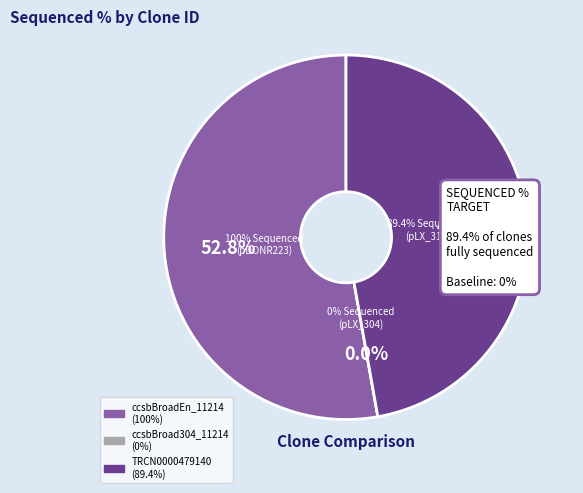

To the nearest percent, what is the combined percentage of ccsbBroadEn_11214 and ccsbBroad304_11214?

53%